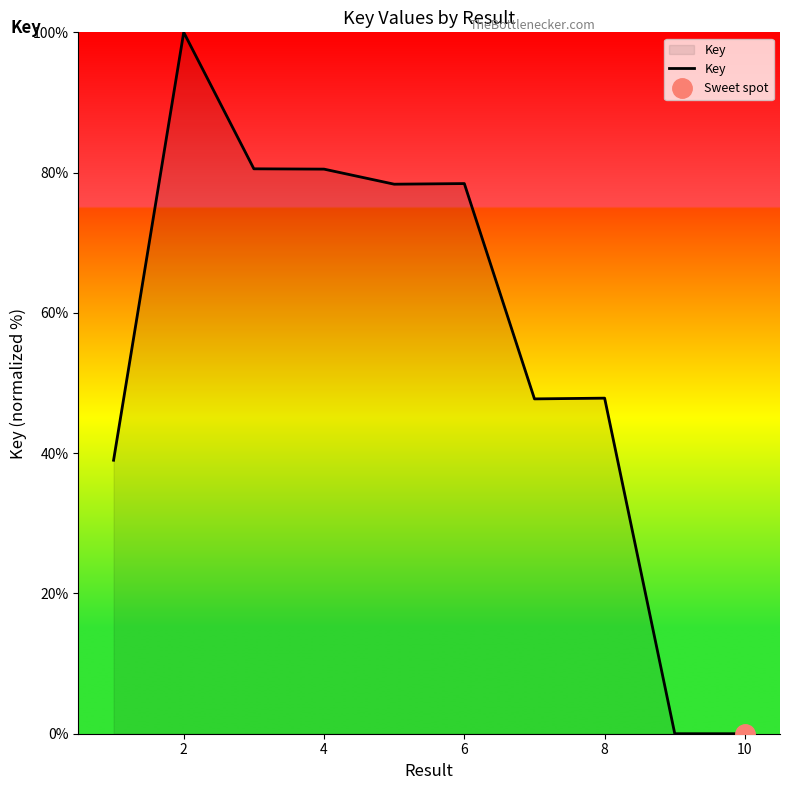

The Key series shows 100.0 at 2. True or false?

True